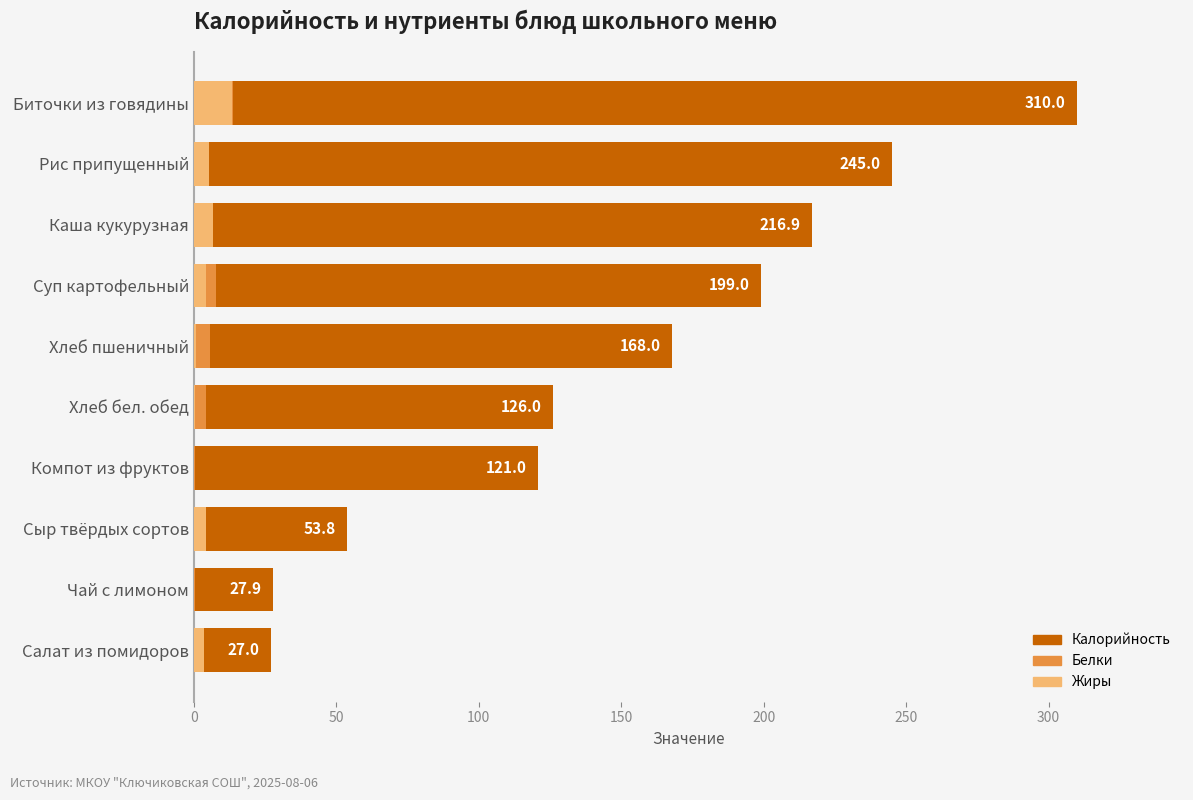

What is the total value across all series at Биточки из говядины?

337.3